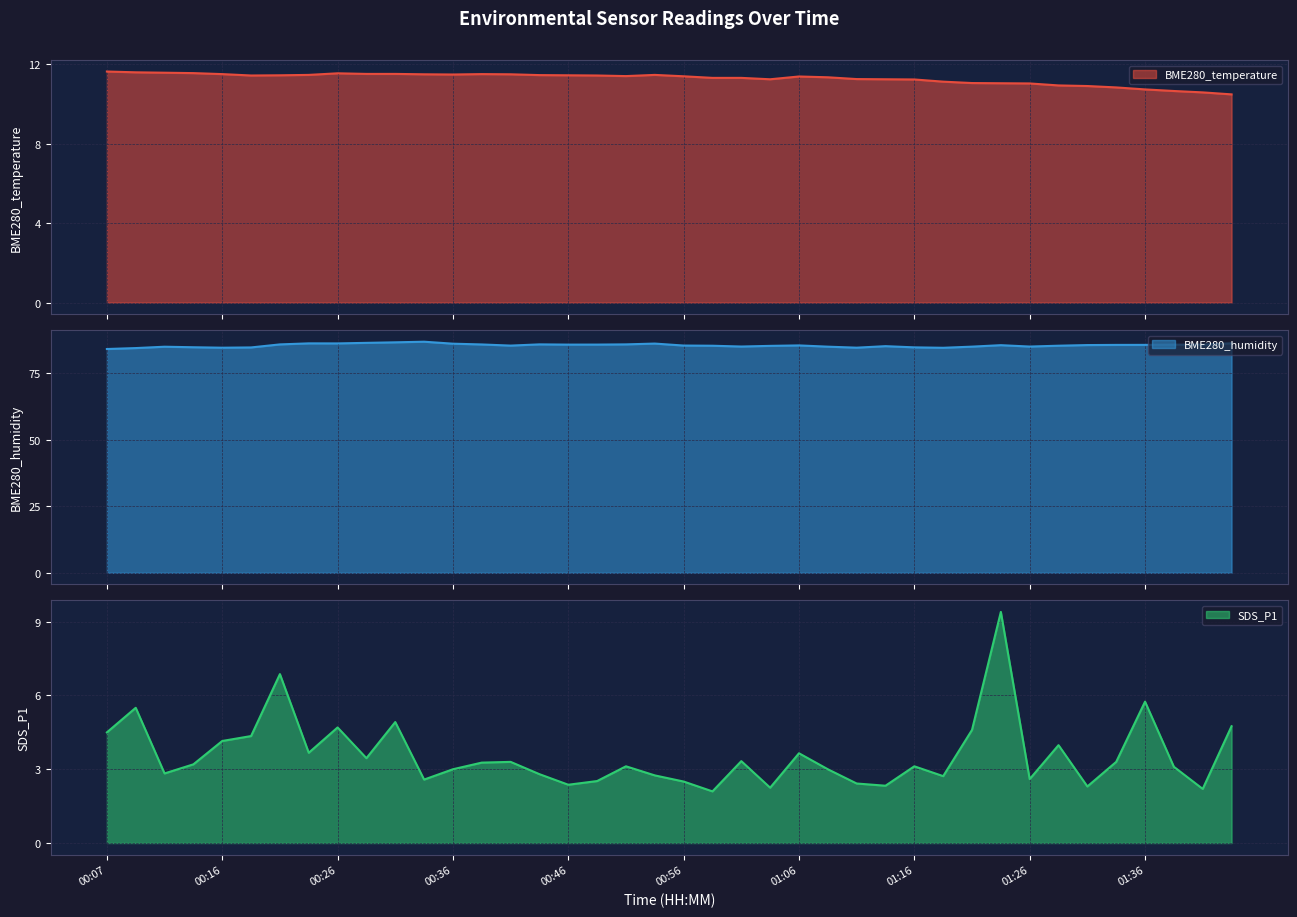

True or false: SDS_P1 and BME280_temperature cross at least once.

False